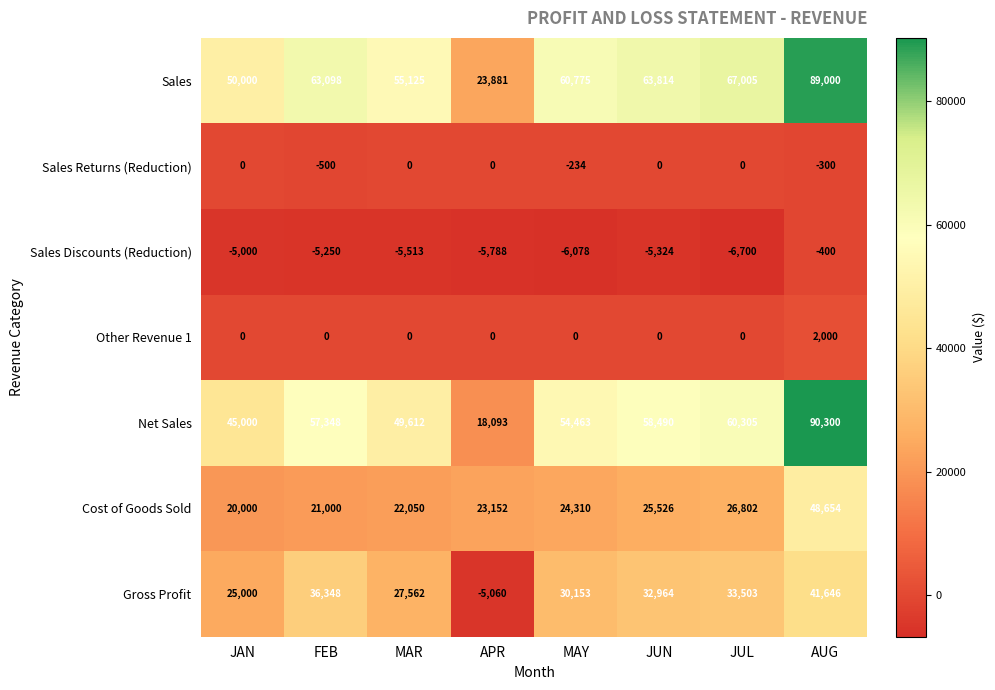

Which series changed the most between JUL and AUG?

Net Sales